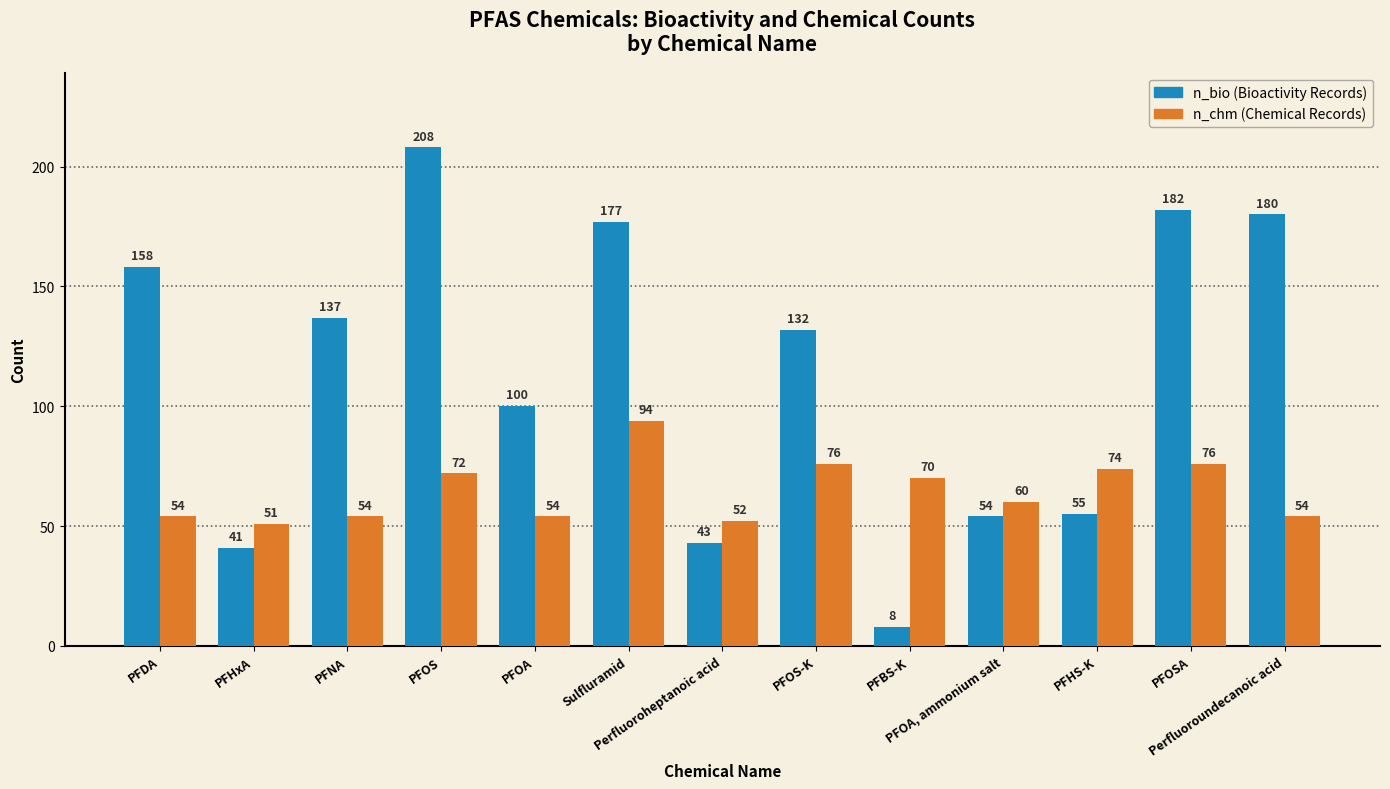

What is the greatest value displayed?

208